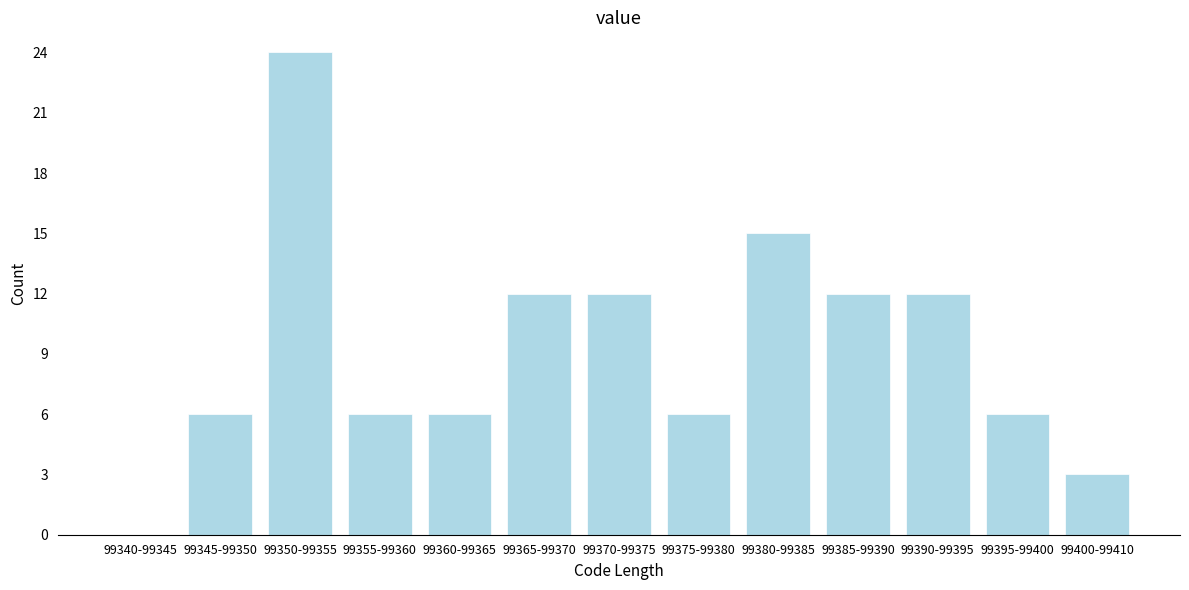

Reading left to right, what are all the values shown in this chart?

99340-99345=0	99345-99350=6	99350-99355=24	99355-99360=6	99360-99365=6	99365-99370=12	99370-99375=12	99375-99380=6	99380-99385=15	99385-99390=12	99390-99395=12	99395-99400=6	99400-99410=3